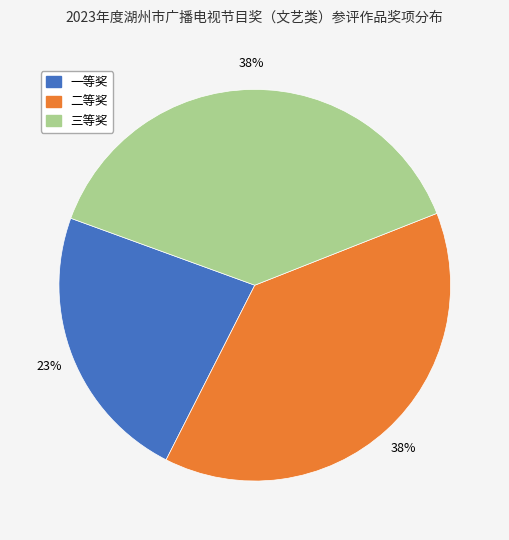

What percentage is the 一等奖 slice, to the nearest percent?

23%